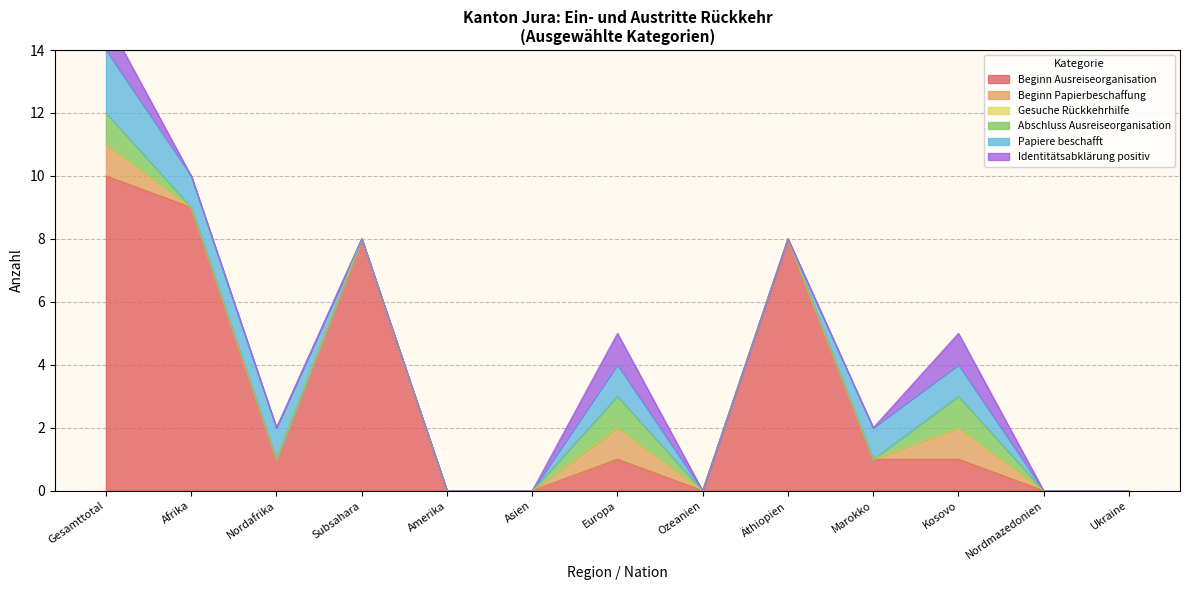

Which has a higher value, Amerika or Total Asien?

Amerika